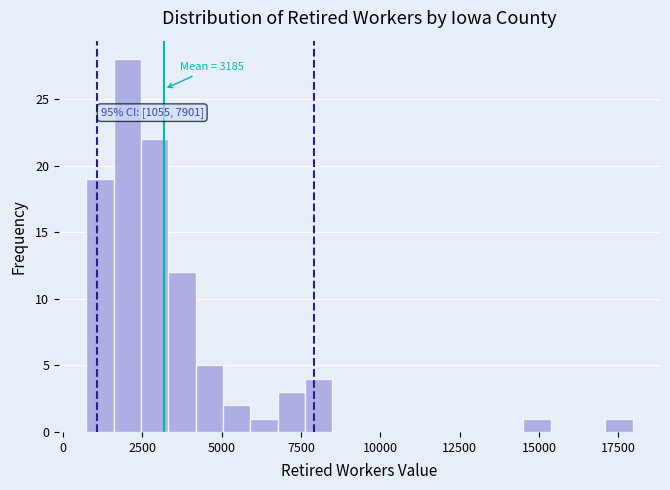

Read against the x-axis, roughly where is the centre of the tallest bar?

2000